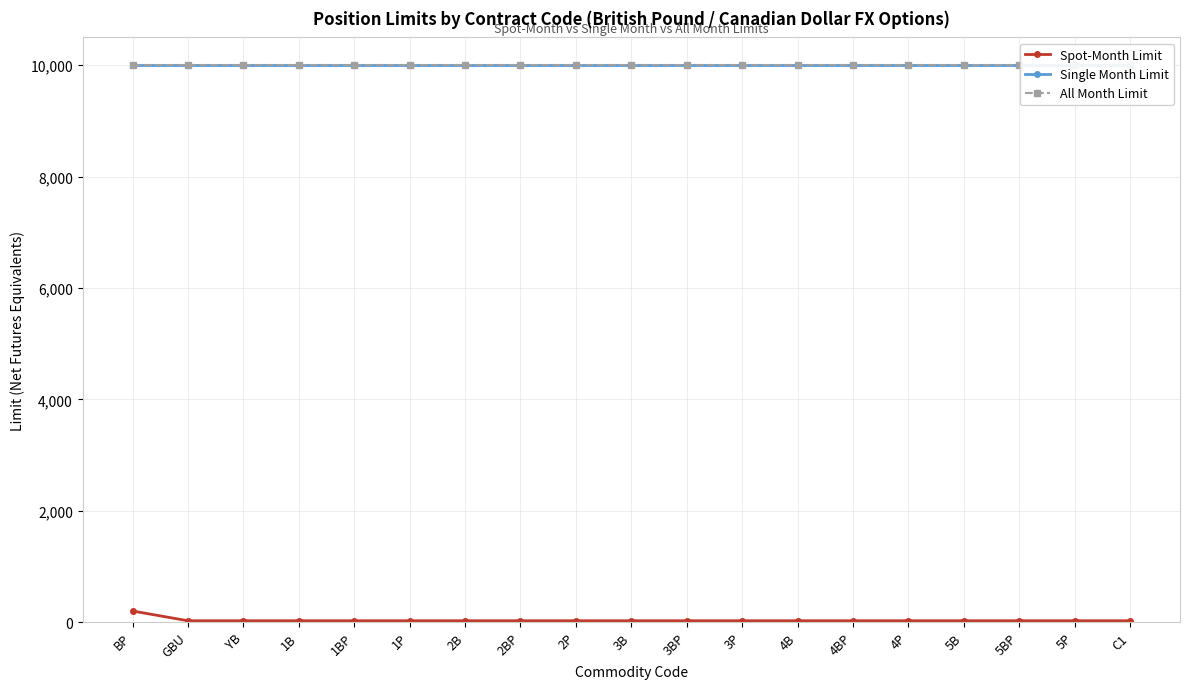

True or false: Single Month Limit has more than 0 points higher than both neighbors.

False